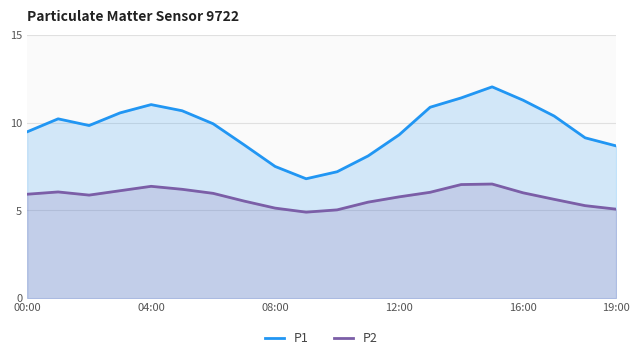

True or false: P2 and P1 intersect in this chart.

False